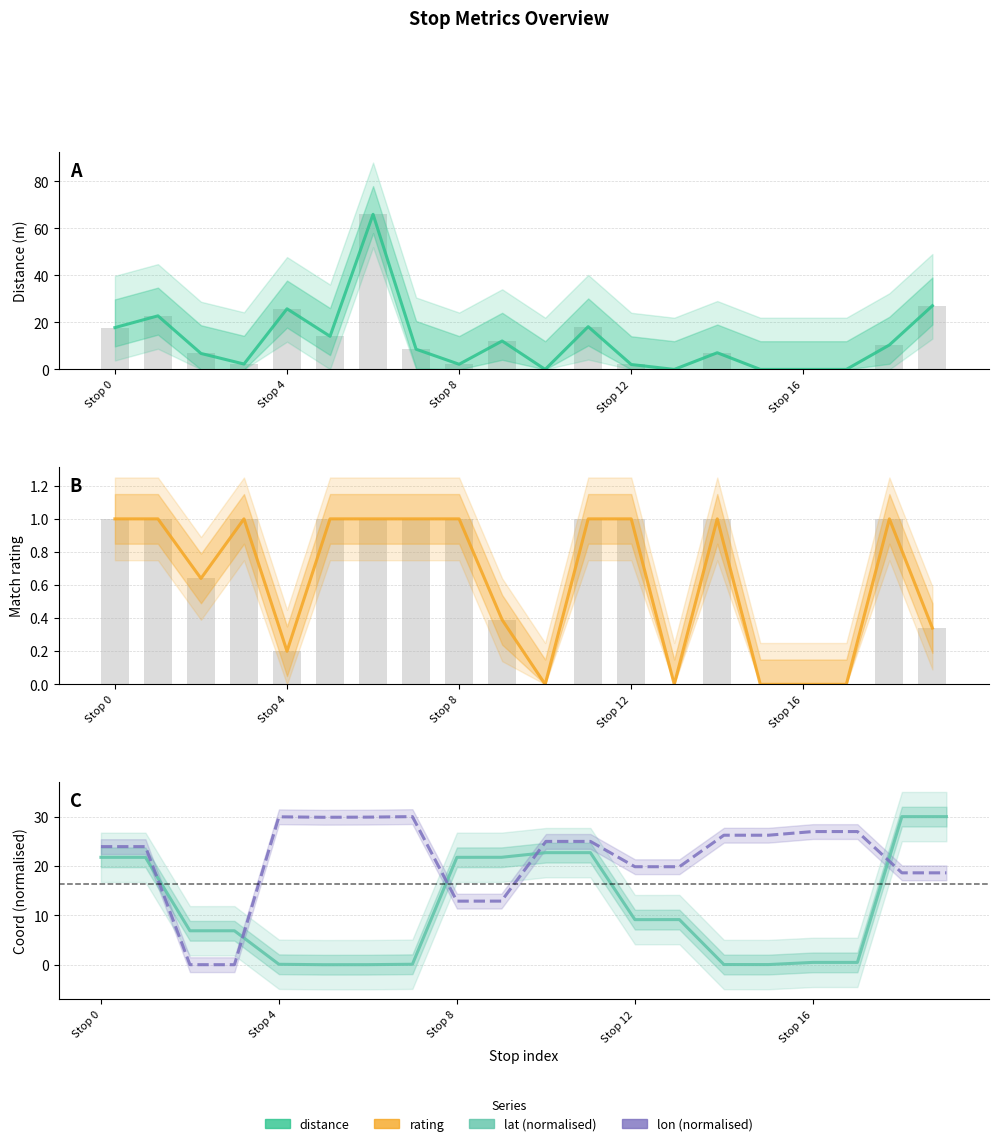

Between 7 and 9, which series saw the biggest shift?

lat (normalised)